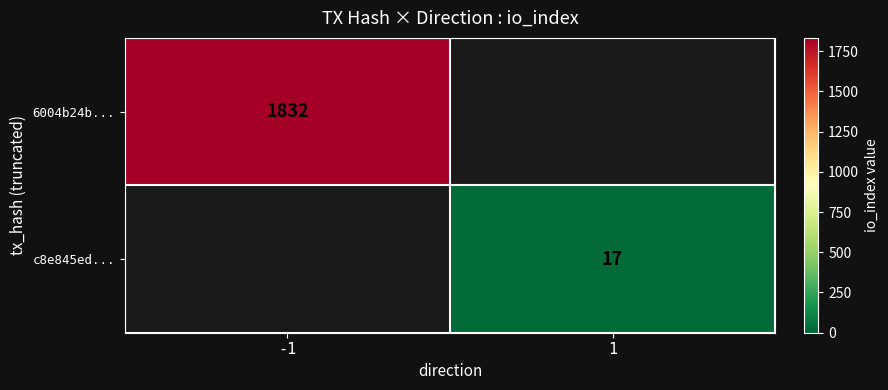

True or false: c8e845ed... has a value of 23 at 1.

False